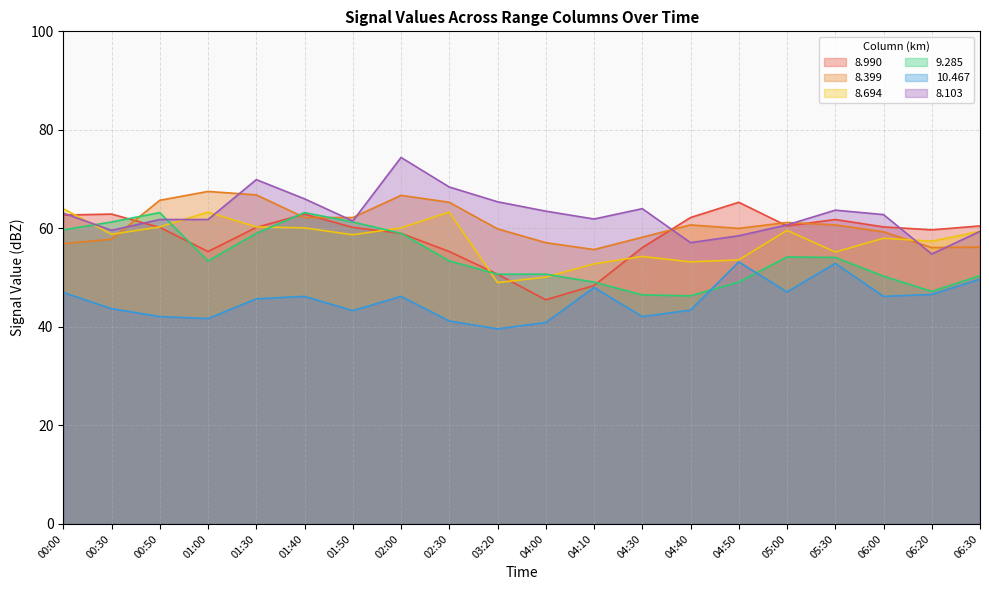

True or false:   8.103 has a value of 65.4 at 03:20.

True